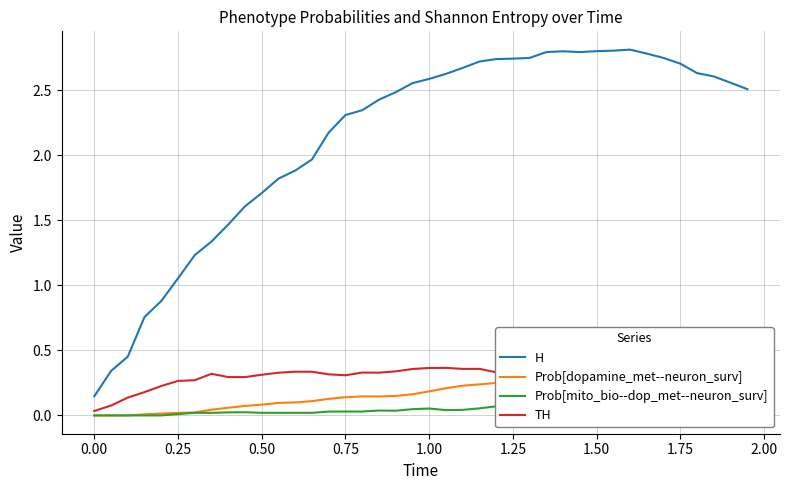

How many distinct data groups are displayed?

4